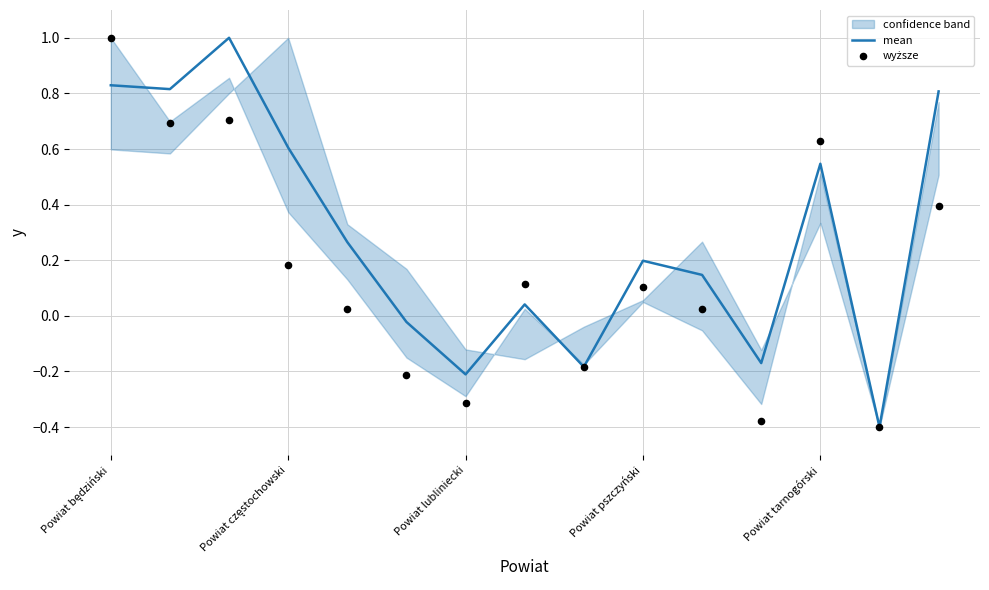

At which category is the sum across all series the highest?

Powiat będziński